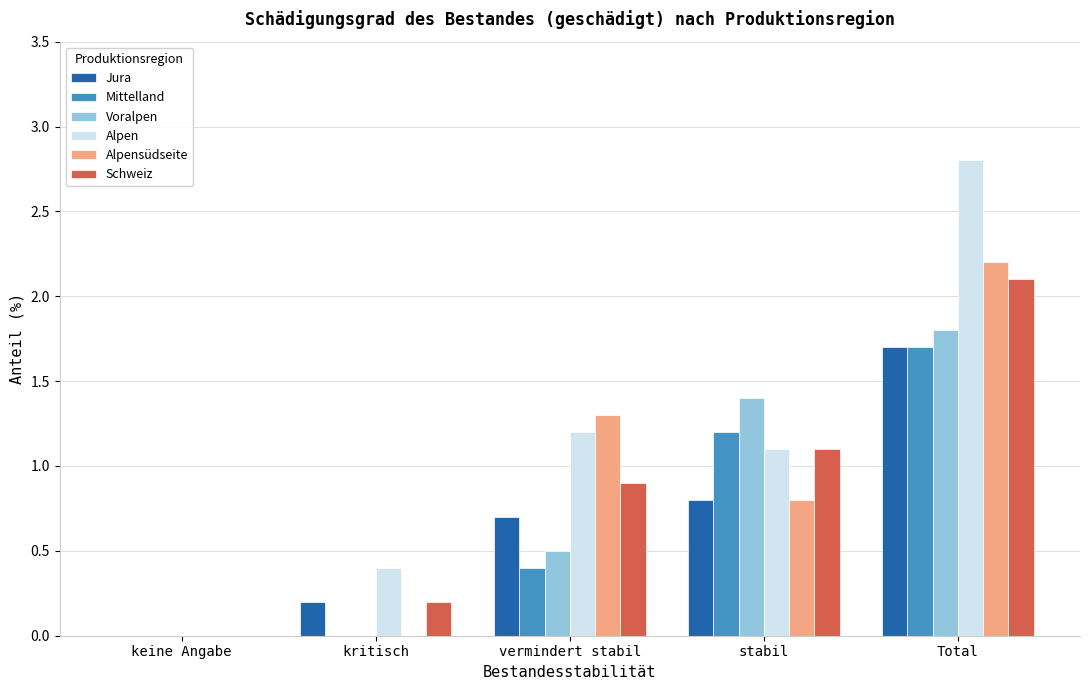

Reading right to left, list all the values displayed in this chart.

Jura: Total=1.7	stabil=0.8	vermindert stabil=0.7	kritisch=0.2	keine Angabe=0.0
Mittelland: Total=1.7	stabil=1.2	vermindert stabil=0.4	kritisch=0.0	keine Angabe=0.0
Voralpen: Total=1.8	stabil=1.4	vermindert stabil=0.5	kritisch=0.0	keine Angabe=0.0
Alpen: Total=2.8	stabil=1.1	vermindert stabil=1.2	kritisch=0.4	keine Angabe=0.0
Alpensüdseite: Total=2.2	stabil=0.8	vermindert stabil=1.3	kritisch=0.0	keine Angabe=0.0
Schweiz: Total=2.1	stabil=1.1	vermindert stabil=0.9	kritisch=0.2	keine Angabe=0.0